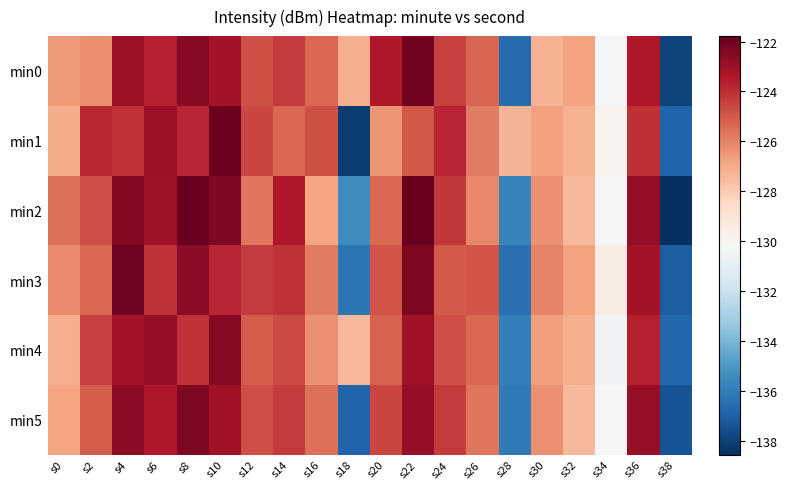

How many data points does each series have?

20